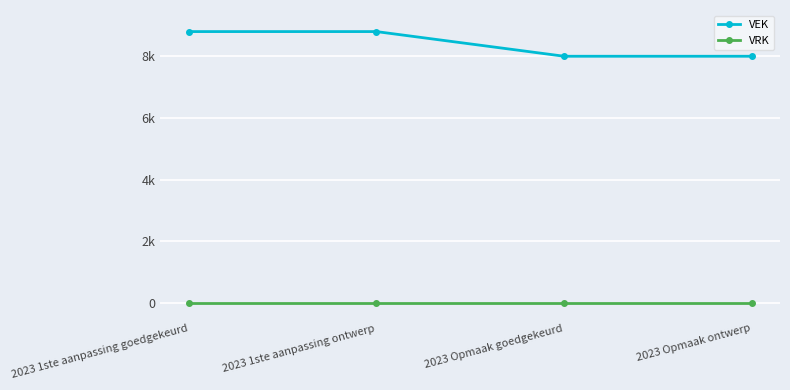

Reading left to right, transcribe all the data shown in this chart.

VEK: 8800	8800	8000	8000
VRK: 0	0	0	0